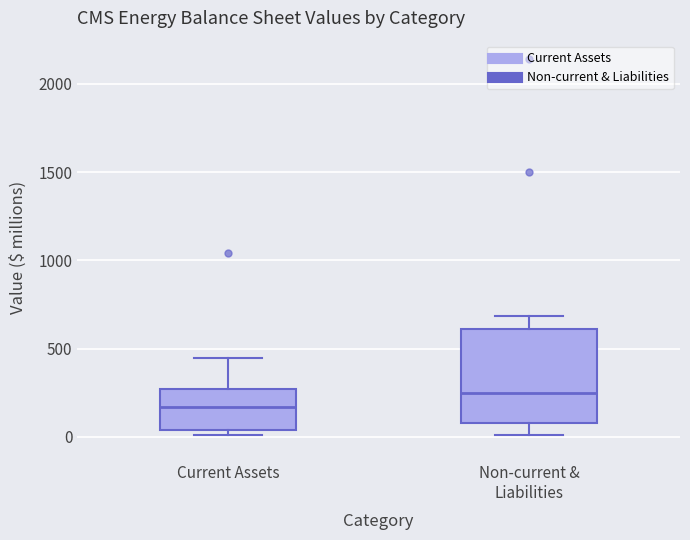

Where is the upper edge of the box for Non-current & Liabilities on the y-axis? The values are not printed on the chart, so give them approximately, as read against the axis.

600